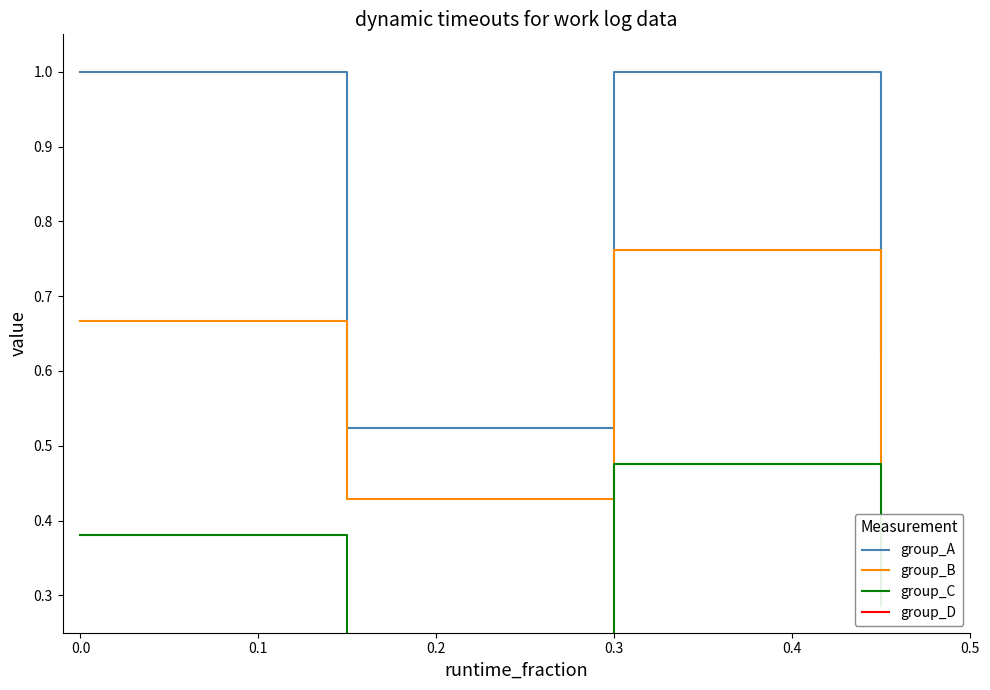

Reading right to left, transcribe all the data shown in this chart.

group_A: 0.6	1.0	0.5	1.0
group_B: 0.5	0.8	0.4	0.7
group_C: 0.3	0.5	0.2	0.4
group_D: 0.1	0.2	0.1	0.2